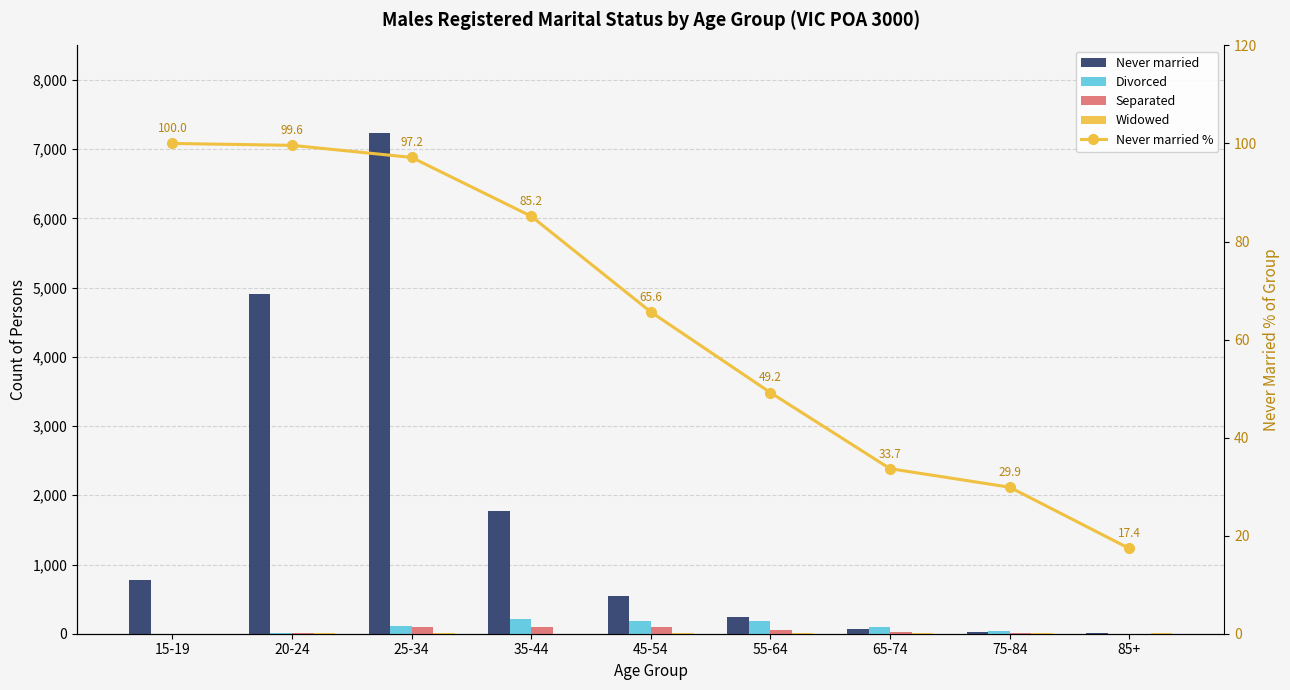

Reading left to right, what are all the values shown in this chart?

Never married: 15-19=769.0	20-24=4915.0	25-34=7234.0	35-44=1778.0	45-54=550.0	55-64=240.0	65-74=68.0	75-84=26.0	85+=4.0
Divorced: 15-19=0.0	20-24=5.0	25-34=108.0	35-44=216.0	45-54=185.0	55-64=180.0	65-74=92.0	75-84=44.0	85+=3.0
Separated: 15-19=0.0	20-24=4.0	25-34=95.0	35-44=94.0	45-54=95.0	55-64=57.0	65-74=28.0	75-84=8.0	85+=0.0
Widowed: 15-19=0.0	20-24=10.0	25-34=9.0	35-44=0.0	45-54=8.0	55-64=11.0	65-74=14.0	75-84=9.0	85+=16.0
Never married %: 15-19=100.0	20-24=99.6	25-34=97.2	35-44=85.2	45-54=65.6	55-64=49.2	65-74=33.7	75-84=29.9	85+=17.4